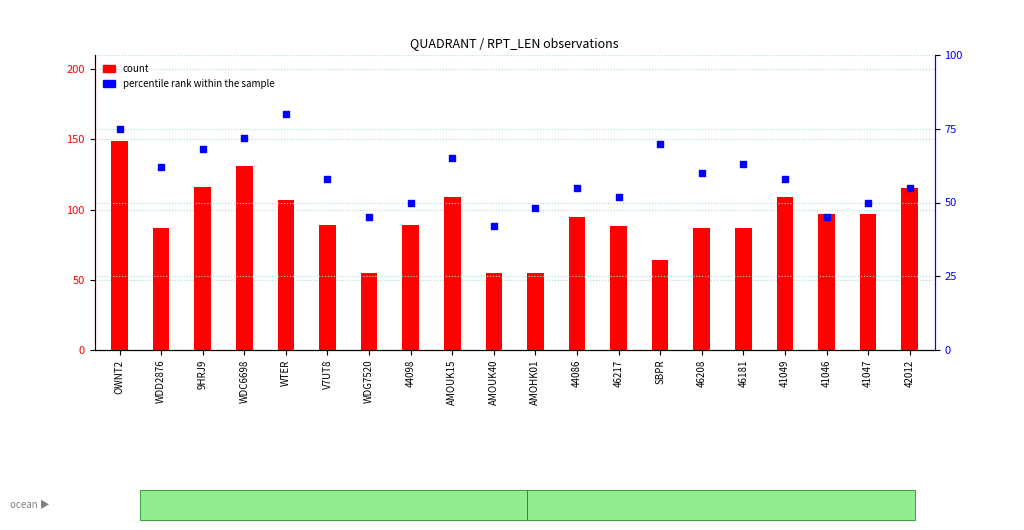

What are all the series names shown in the legend?

count, percentile rank within the sample